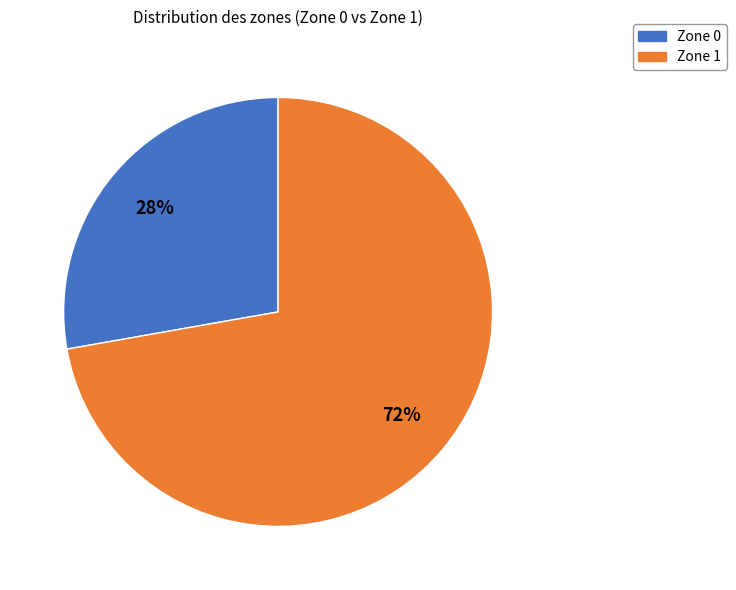

How many slices are in this pie chart?

2